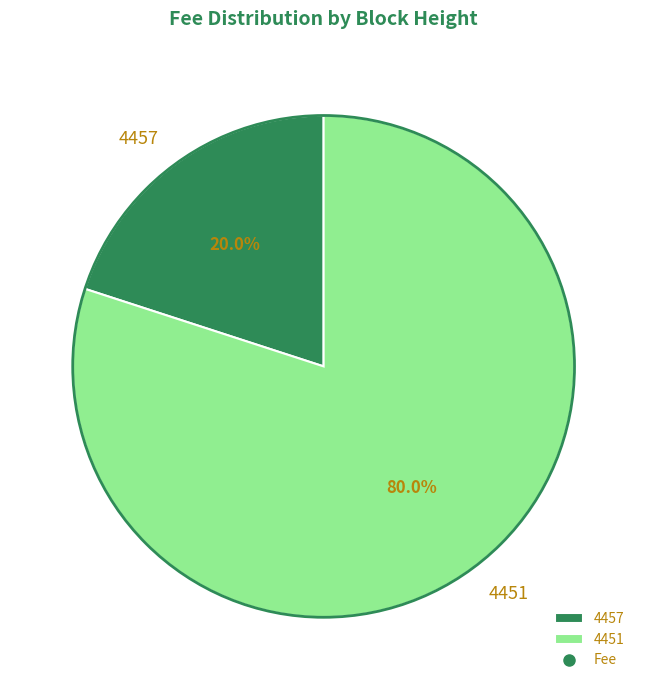

Which category has the smallest portion of the pie?

4457